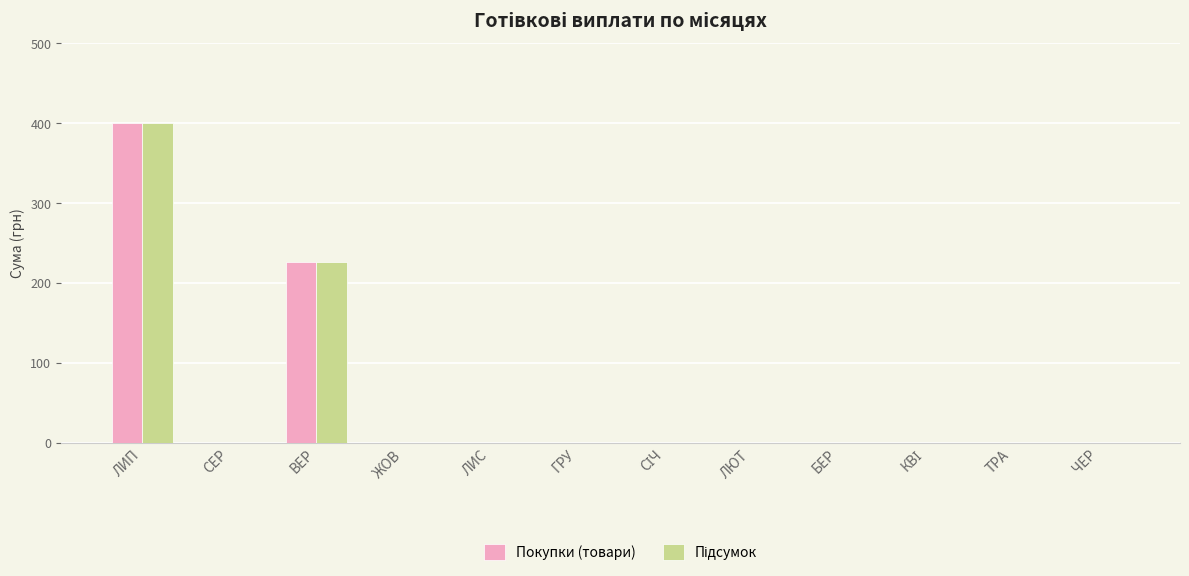

How many data points in Покупки (товари) are above 0?

2